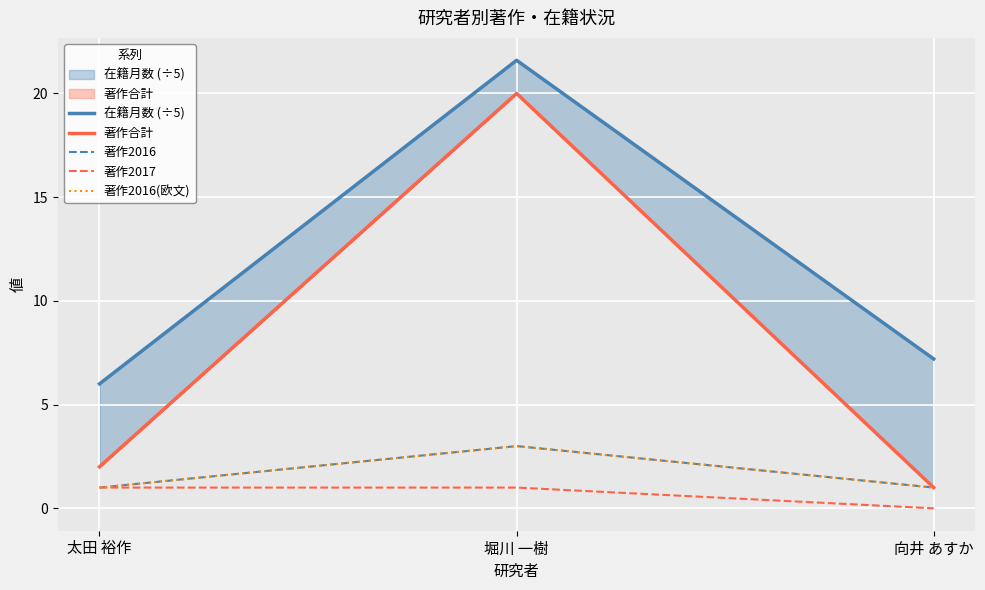

Is this an area chart (filled region under the line)?

No